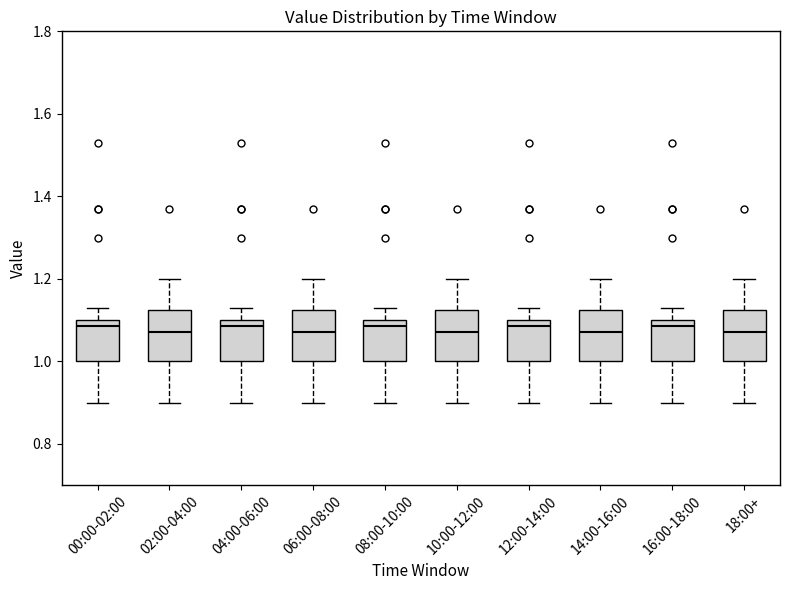

Where does the median line of the box for 00:00-02:00 sit on the y-axis? The values are not printed on the chart, so give them approximately, as read against the axis.

1.08